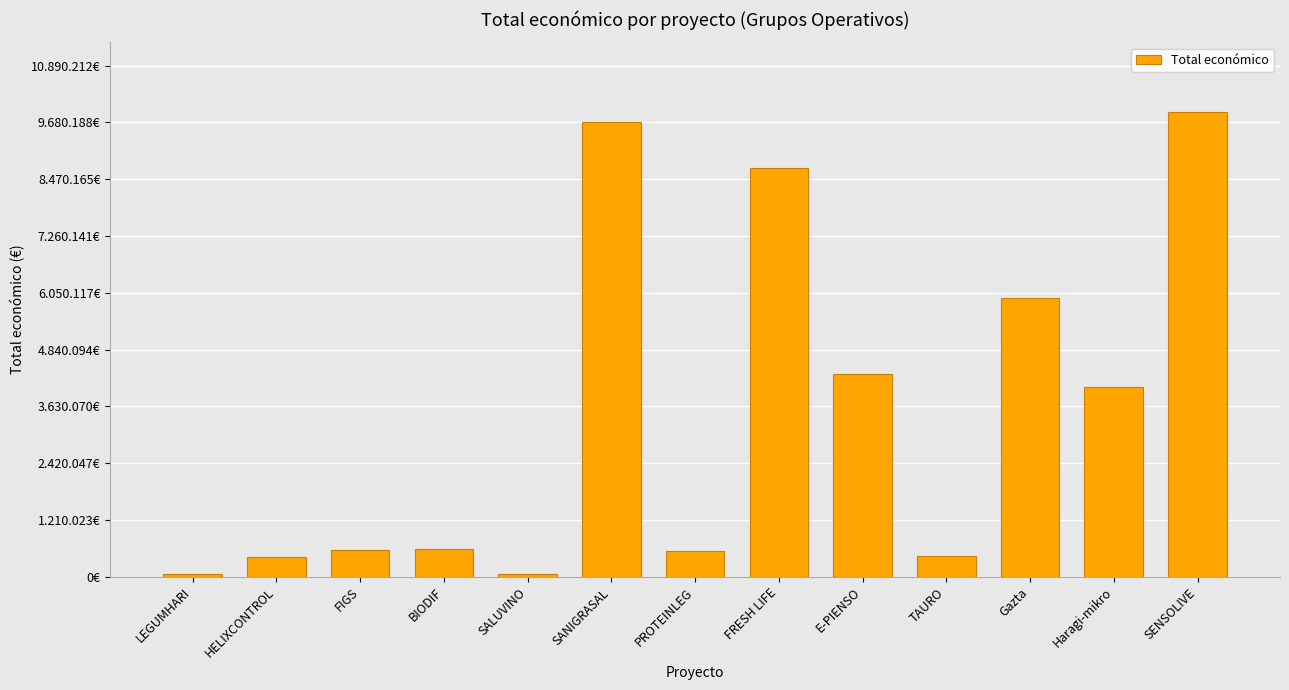

Is it true that the value at SANIGRASAL is 12636978?

False